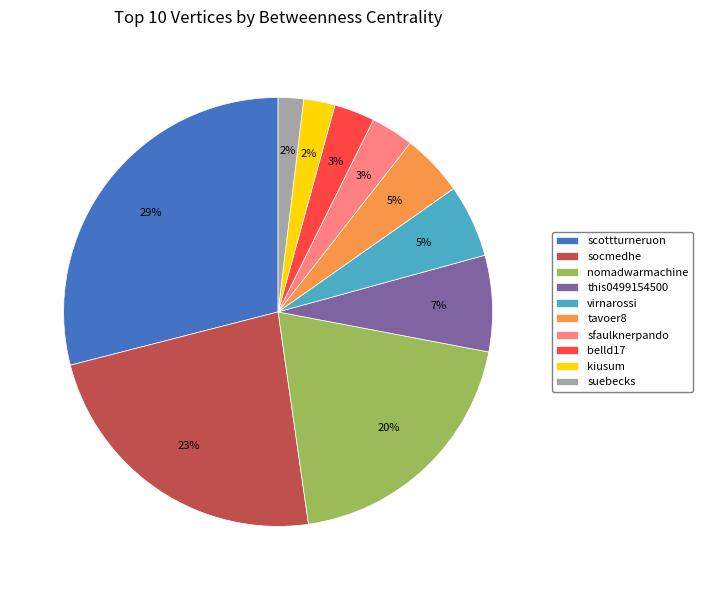

Which has a higher value, belld17 or virnarossi?

virnarossi